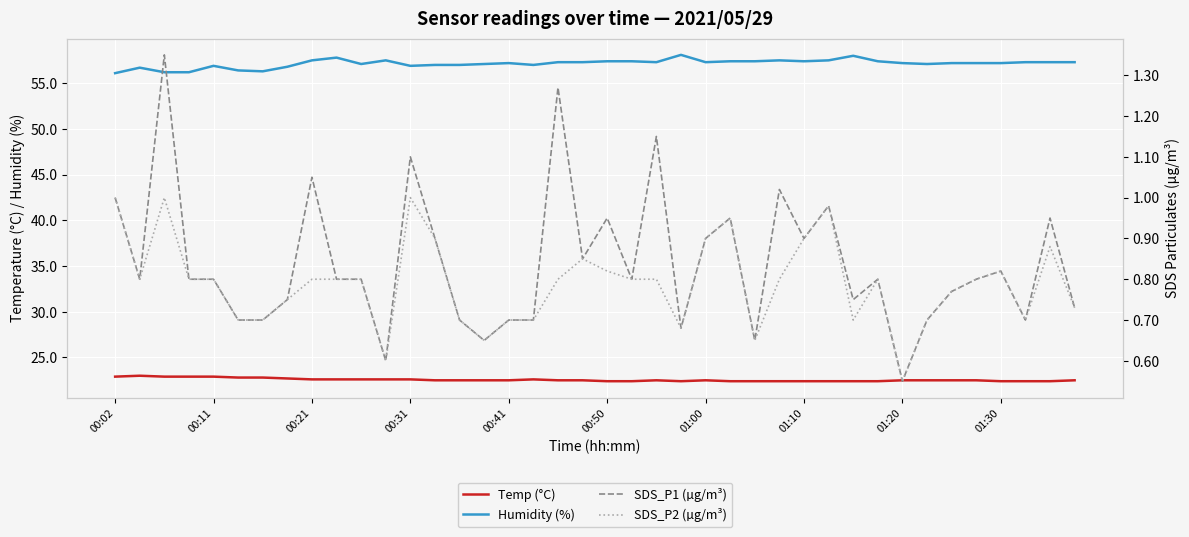

What is the value of the Temp (°C) point at the 12th from the left?

22.6